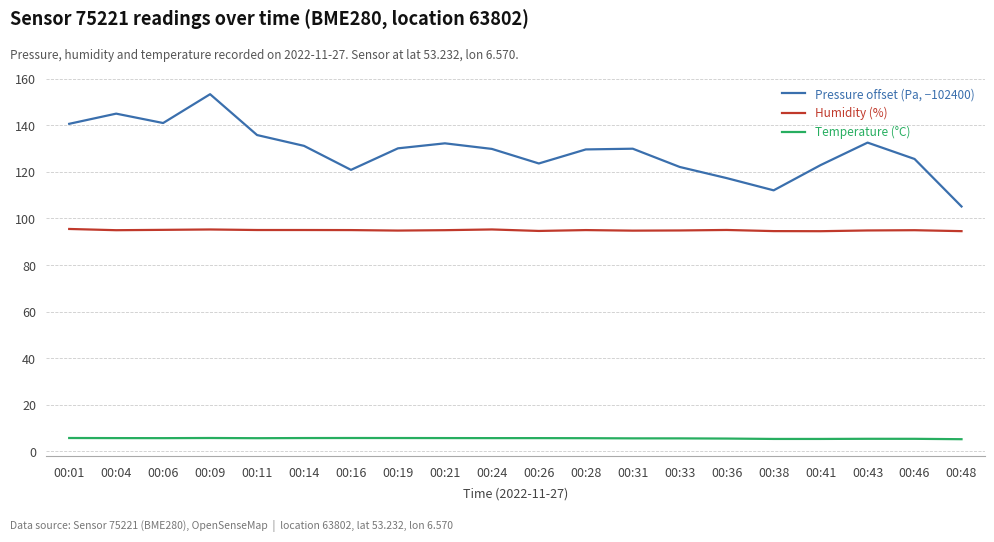

Which label corresponds to the largest value in the chart?

00:09